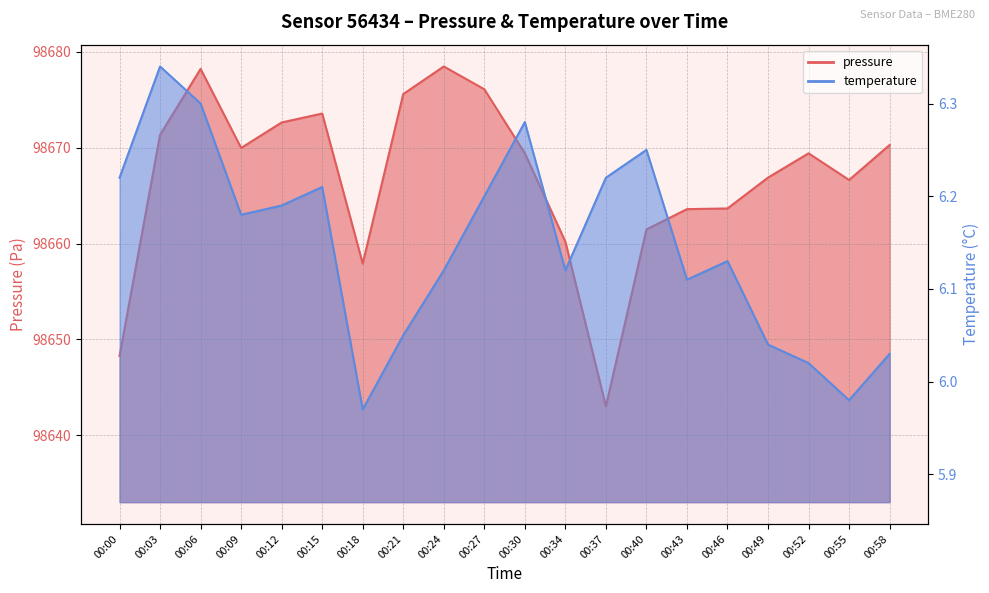

What is the minimum value shown in the chart?

6.0